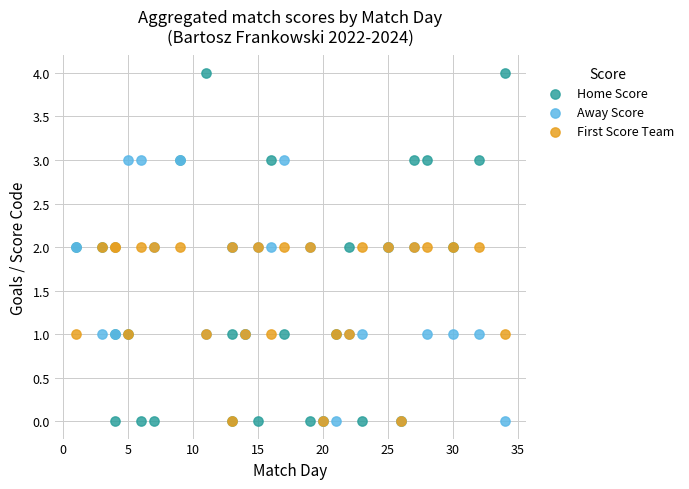

What are all the series names shown in the legend?

Home Score, Away Score, First Score Team